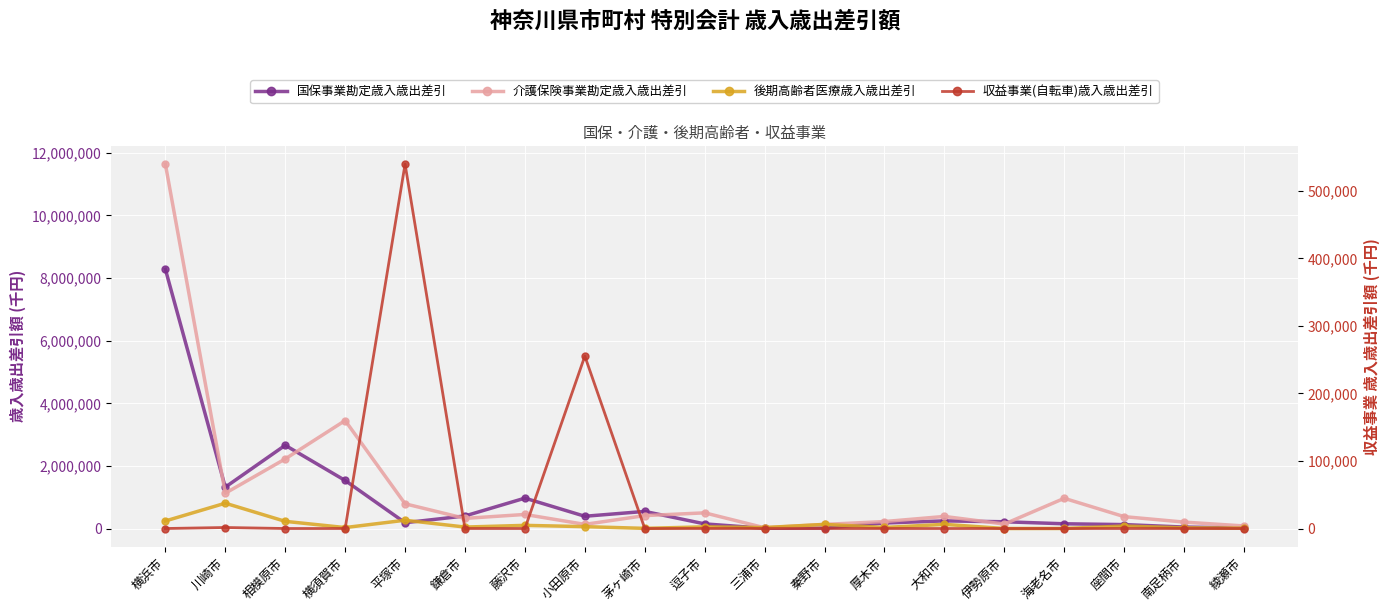

At which category does 介護保険事業勘定歳入歳出差引 reach its first local valley?

川崎市